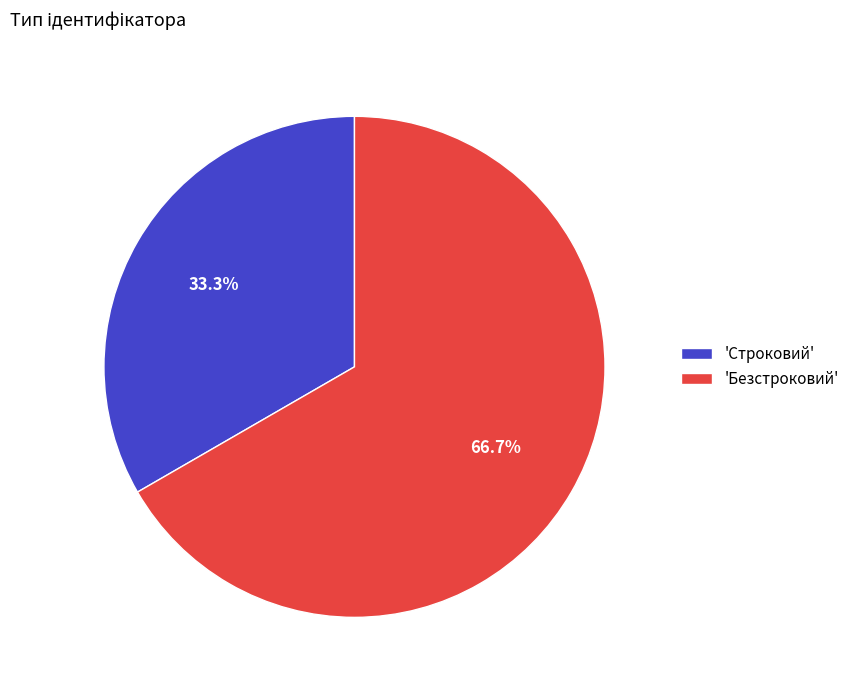

Which slice represents more than half of the pie?

'Безстроковий'